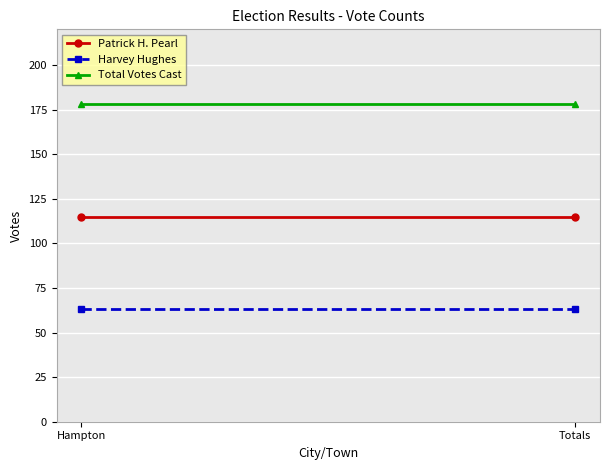

Rank the series by their average value, from highest to lowest.

Total Votes Cast, Patrick H. Pearl, Harvey Hughes